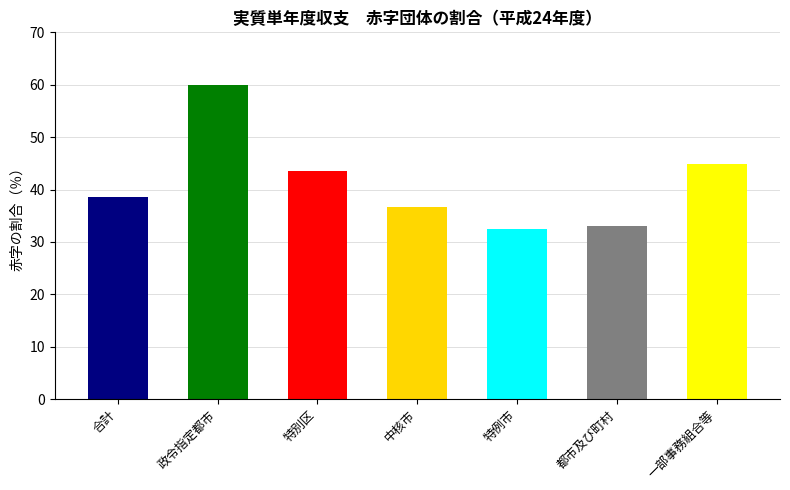

At which label does the data first exceed 38?

合計